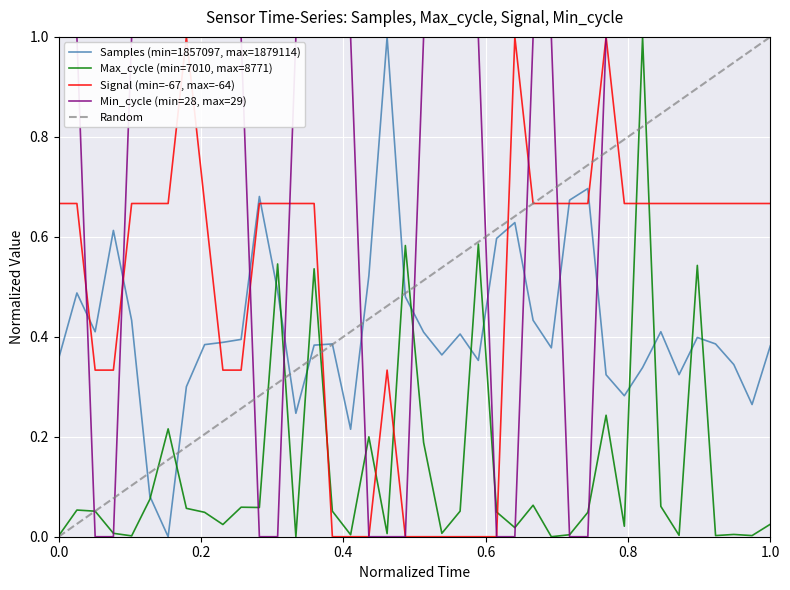

Is this an area chart (filled region under the line)?

No